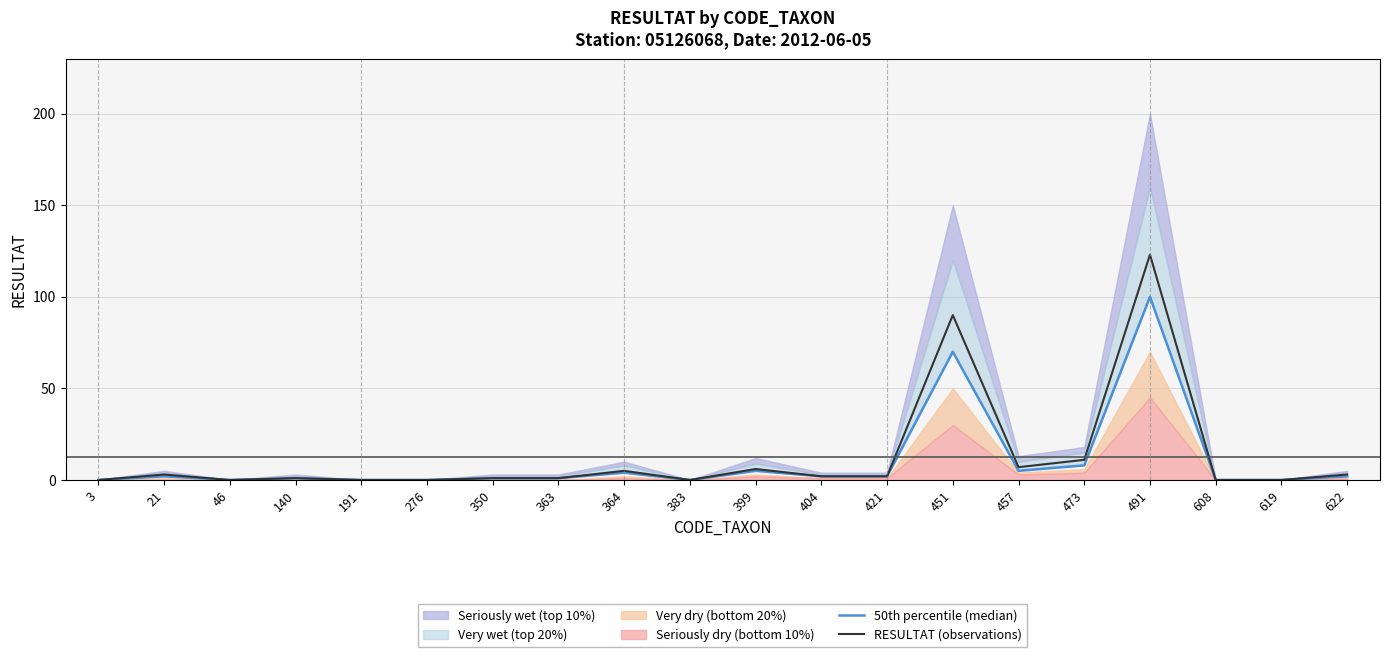

At which category does the chart reach its peak across all series?

491